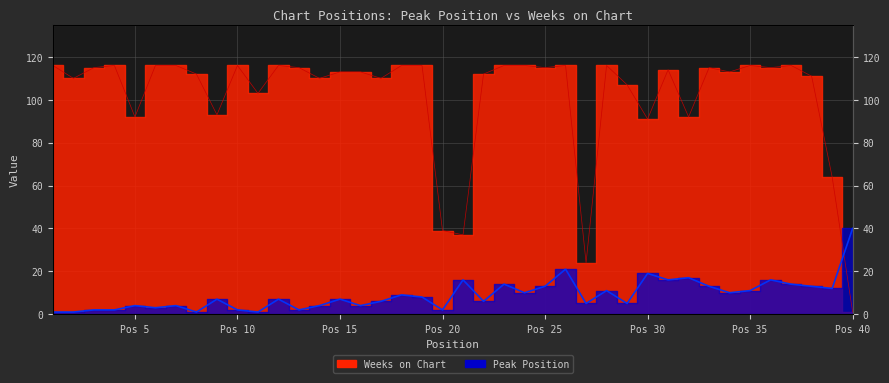

How many intersections are there between Peak Position and Weeks on Chart?

1